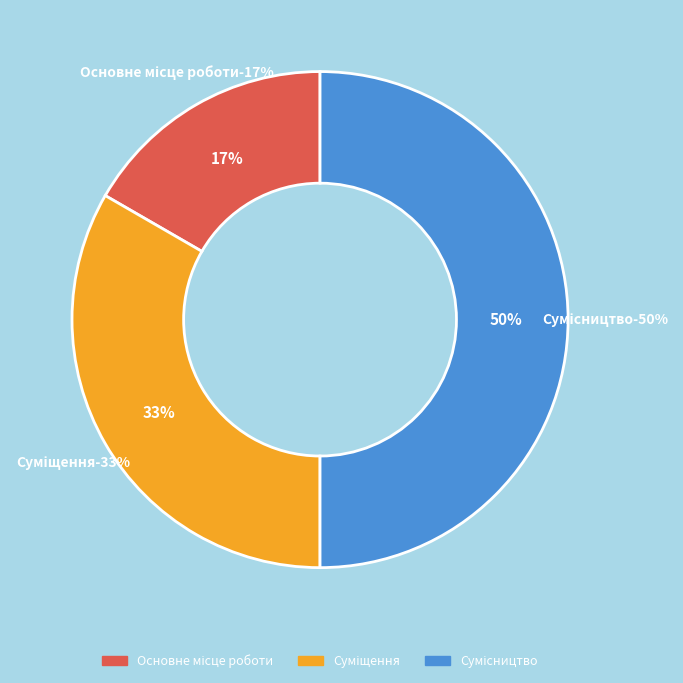

What percentage is the Суміщення slice, to the nearest percent?

33%